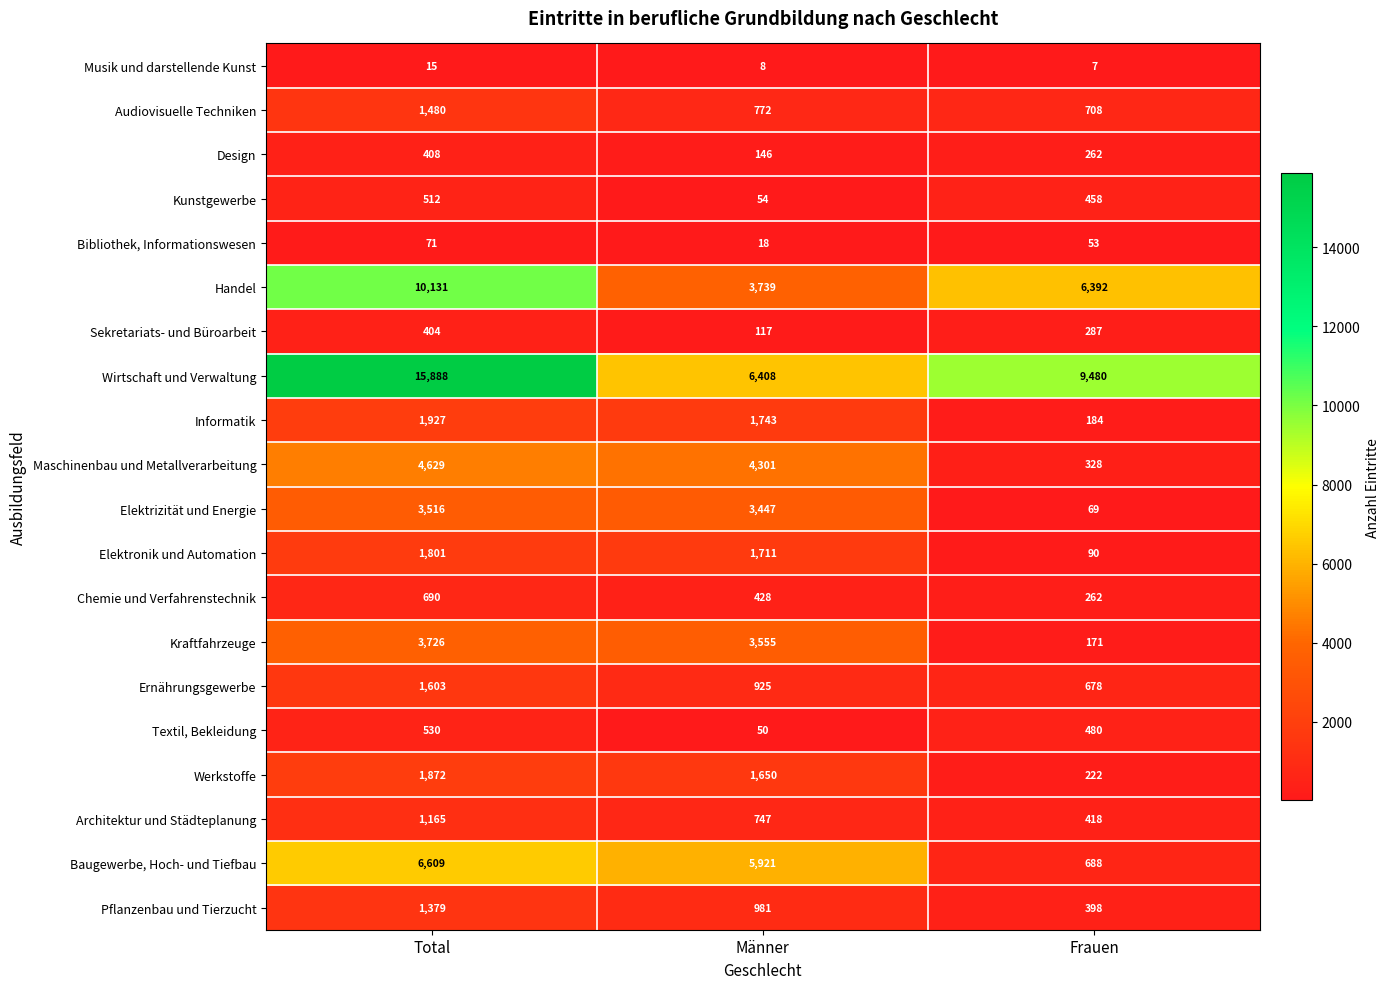

How many values in the Ernährungsgewerbe series are below 925?

1